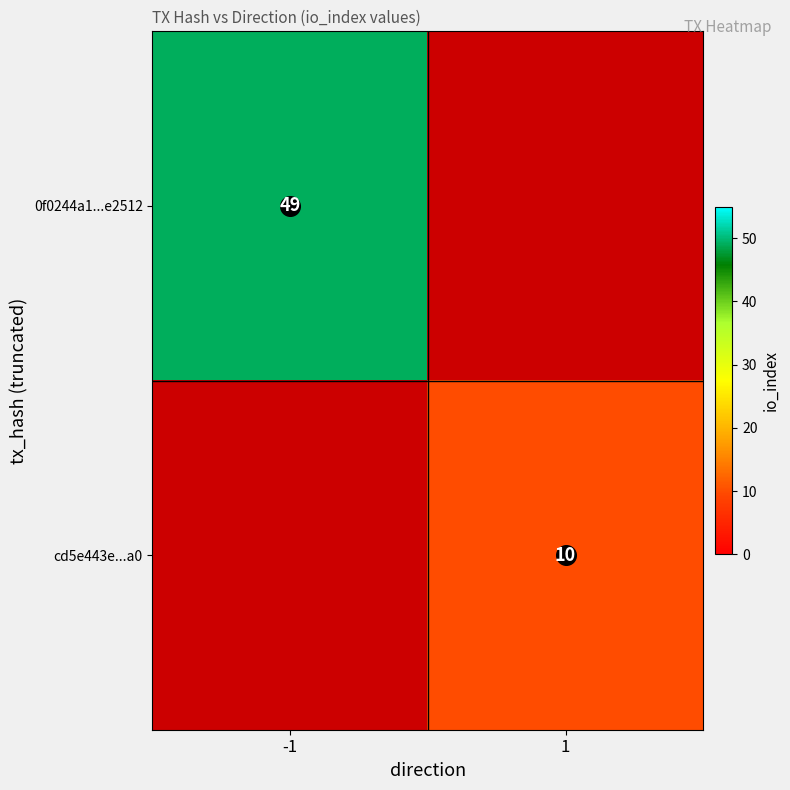

At how many categories does at least one series exceed 22?

1